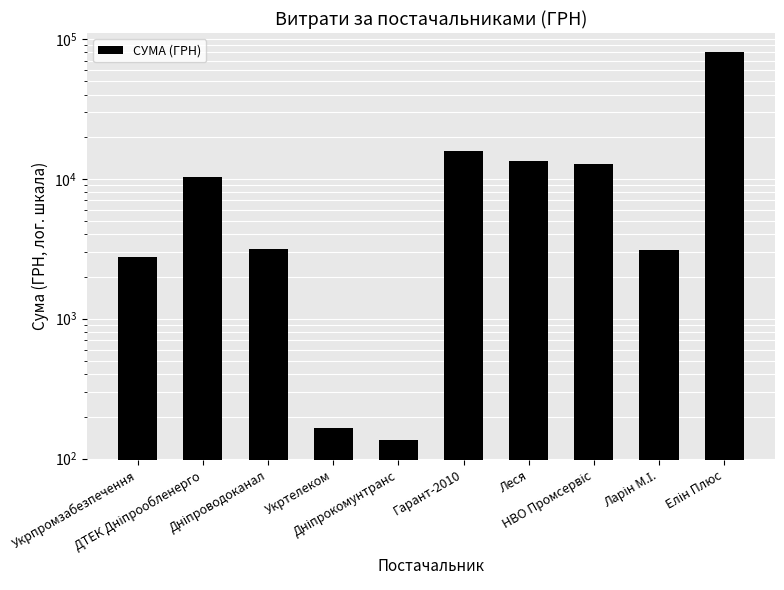

Which label corresponds to the largest value in the chart?

Елін Плюс